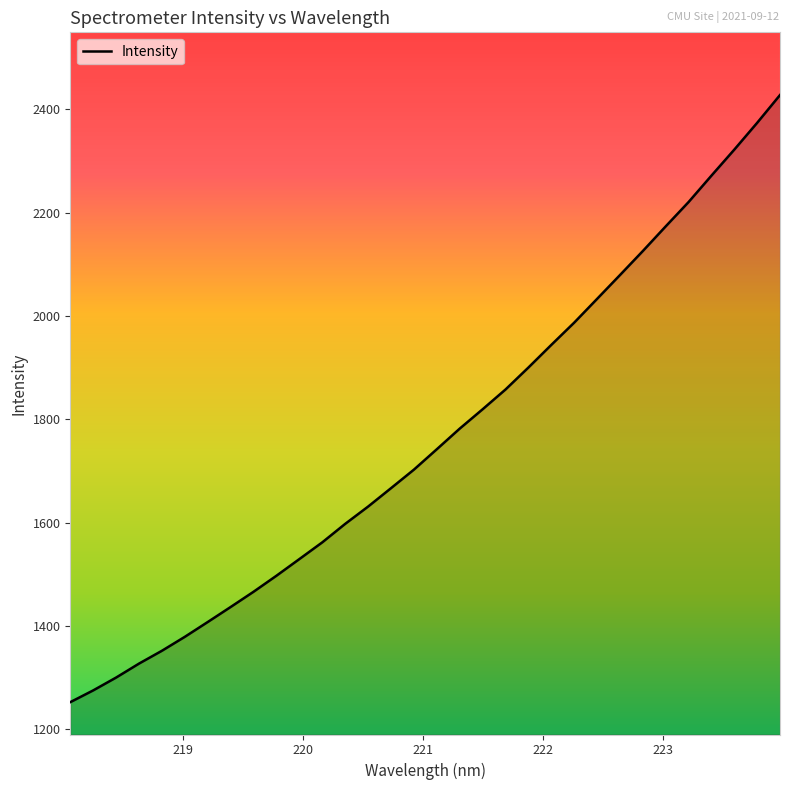

What is the greatest value displayed?

2427.6